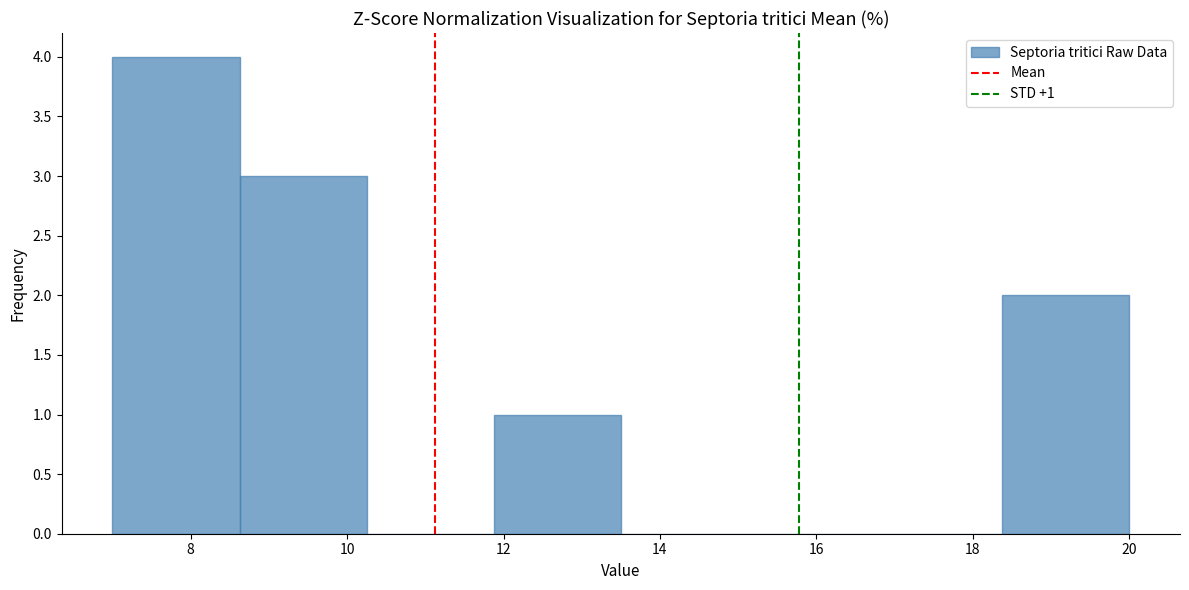

Which range on the x-axis has the tallest bar?

7.0 to 8.6